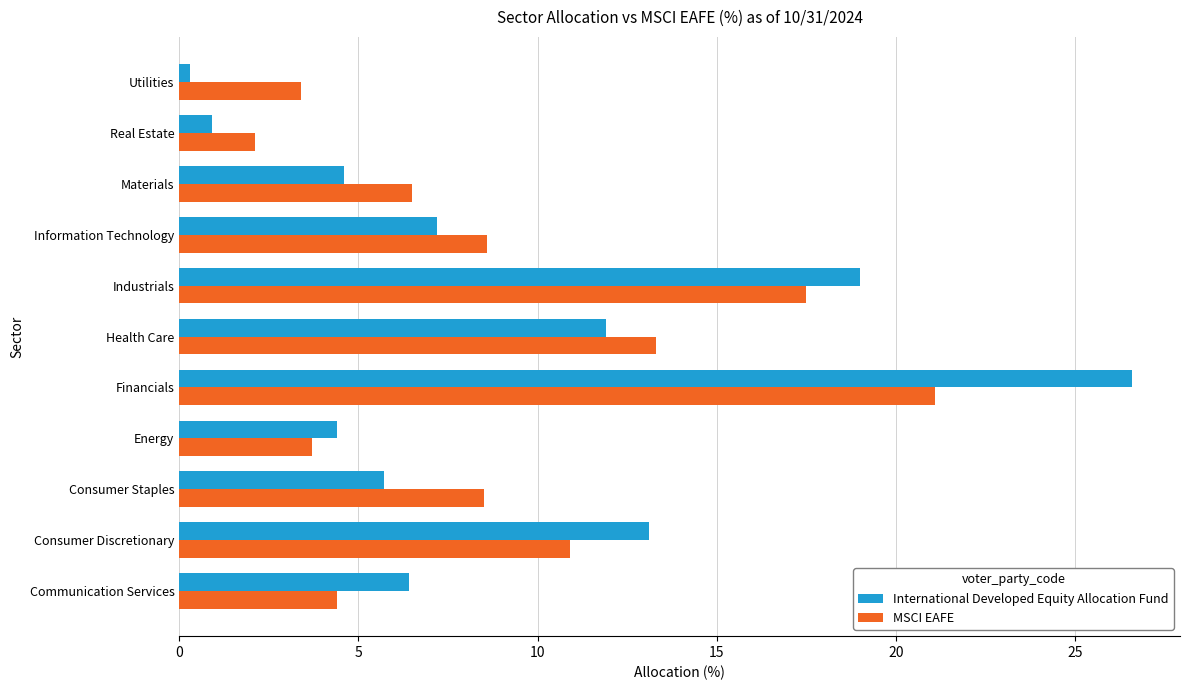

How many data points in International Developed Equity Allocation Fund are less than 6?

5